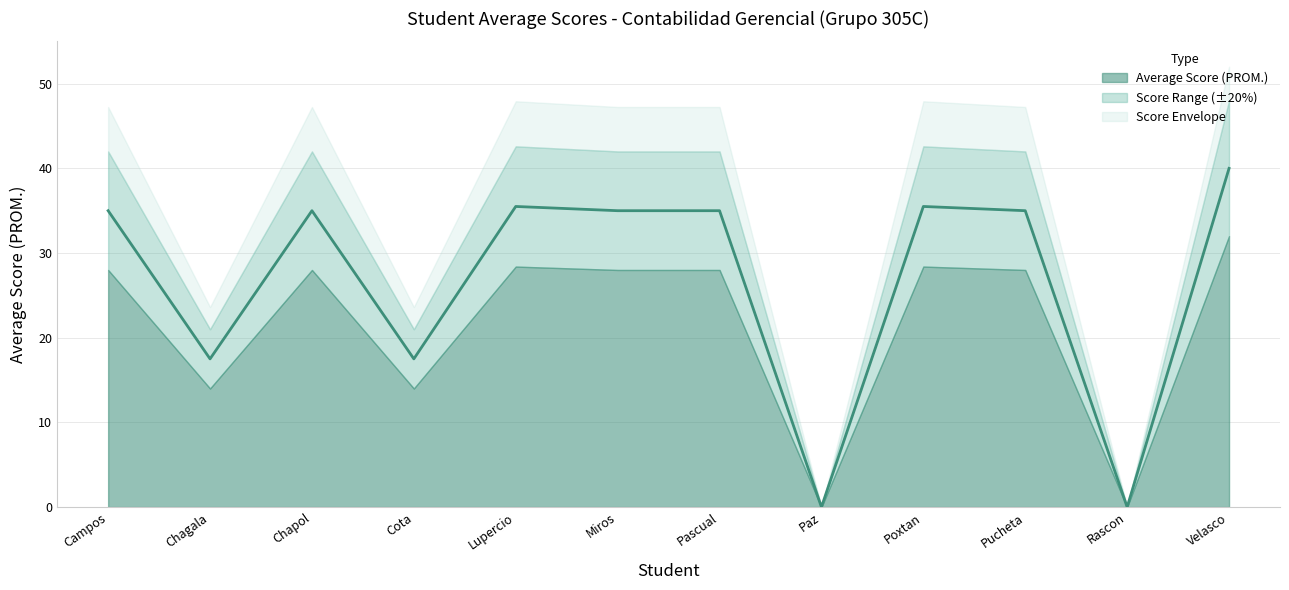

What is the difference between the values at Chagala and Pucheta?

17.5